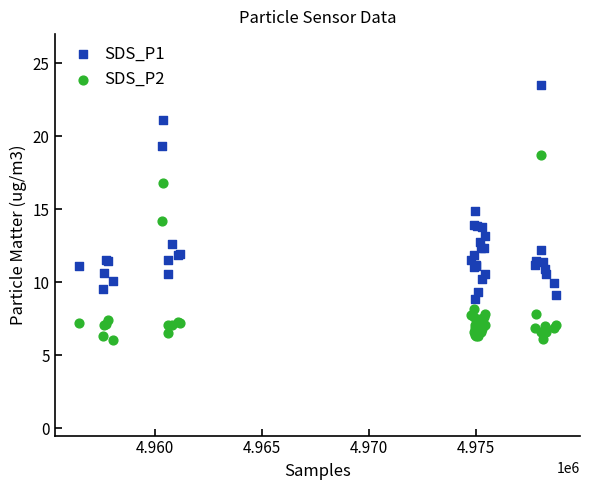

What is the X range (max minus min) for the scatter plot?

22364.0